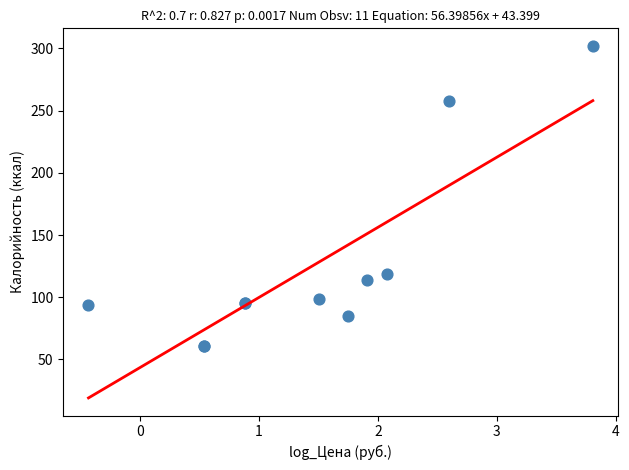

What Y value in the scatter plot is closest to 181?

119